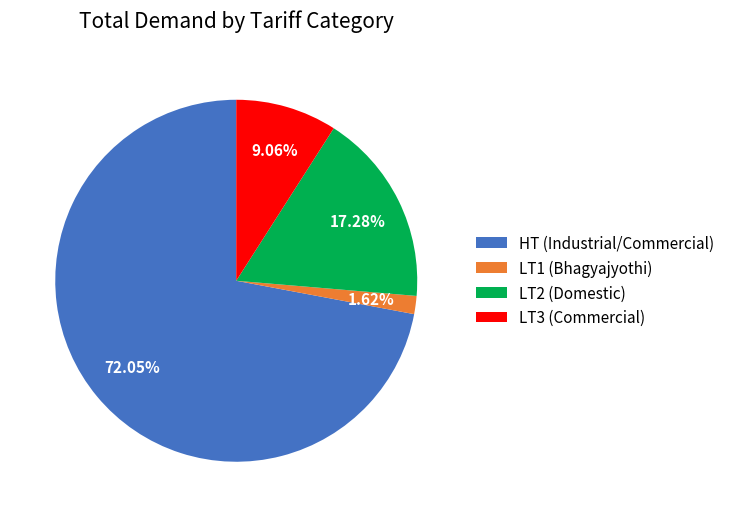

How many slices are in this pie chart?

4